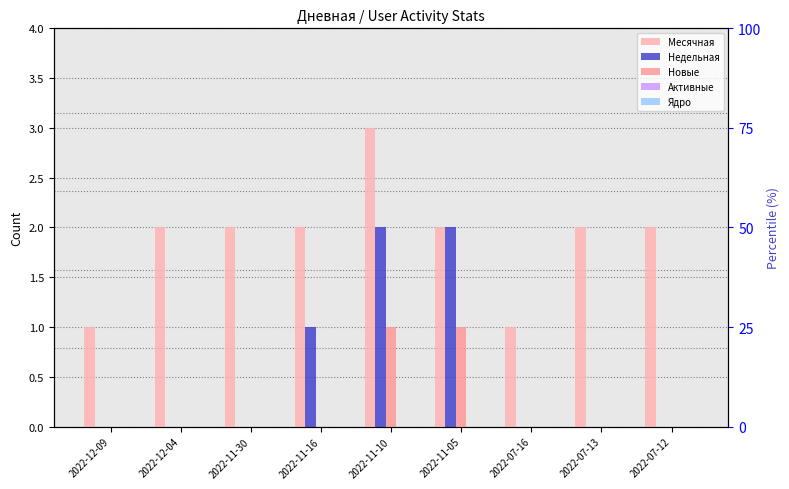

Reading left to right, what are all the values shown in this chart?

Месячная: 2022-12-09=1	2022-12-04=2	2022-11-30=2	2022-11-16=2	2022-11-10=3	2022-11-05=2	2022-07-16=1	2022-07-13=2	2022-07-12=2
Недельная: 2022-12-09=0	2022-12-04=0	2022-11-30=0	2022-11-16=1	2022-11-10=2	2022-11-05=2	2022-07-16=0	2022-07-13=0	2022-07-12=0
Новые: 2022-12-09=0	2022-12-04=0	2022-11-30=0	2022-11-16=0	2022-11-10=1	2022-11-05=1	2022-07-16=0	2022-07-13=0	2022-07-12=0
Активные: 2022-12-09=0	2022-12-04=0	2022-11-30=0	2022-11-16=0	2022-11-10=0	2022-11-05=0	2022-07-16=0	2022-07-13=0	2022-07-12=0
Ядро: 2022-12-09=0	2022-12-04=0	2022-11-30=0	2022-11-16=0	2022-11-10=0	2022-11-05=0	2022-07-16=0	2022-07-13=0	2022-07-12=0